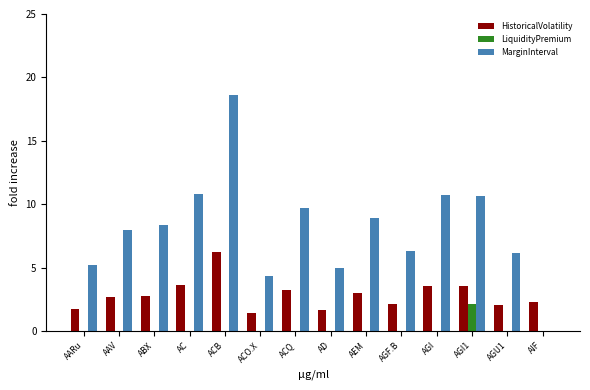

What are all the series names shown in the legend?

HistoricalVolatility, LiquidityPremium, MarginInterval